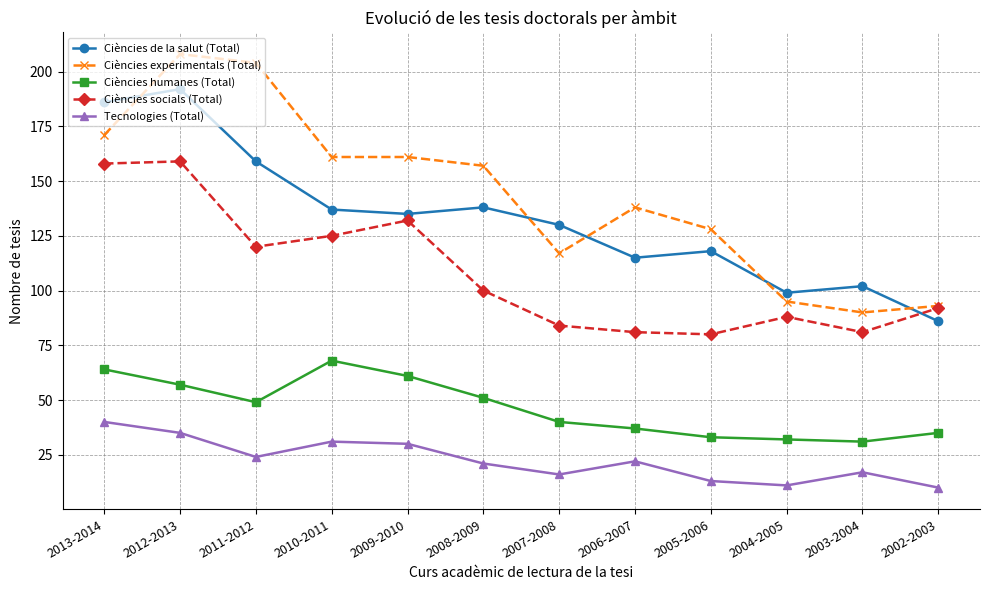

Rank the series at 2007-2008 from highest to lowest value.

Ciències de la salut (Total), Ciències experimentals (Total), Ciències socials (Total), Ciències humanes (Total), Tecnologies (Total)